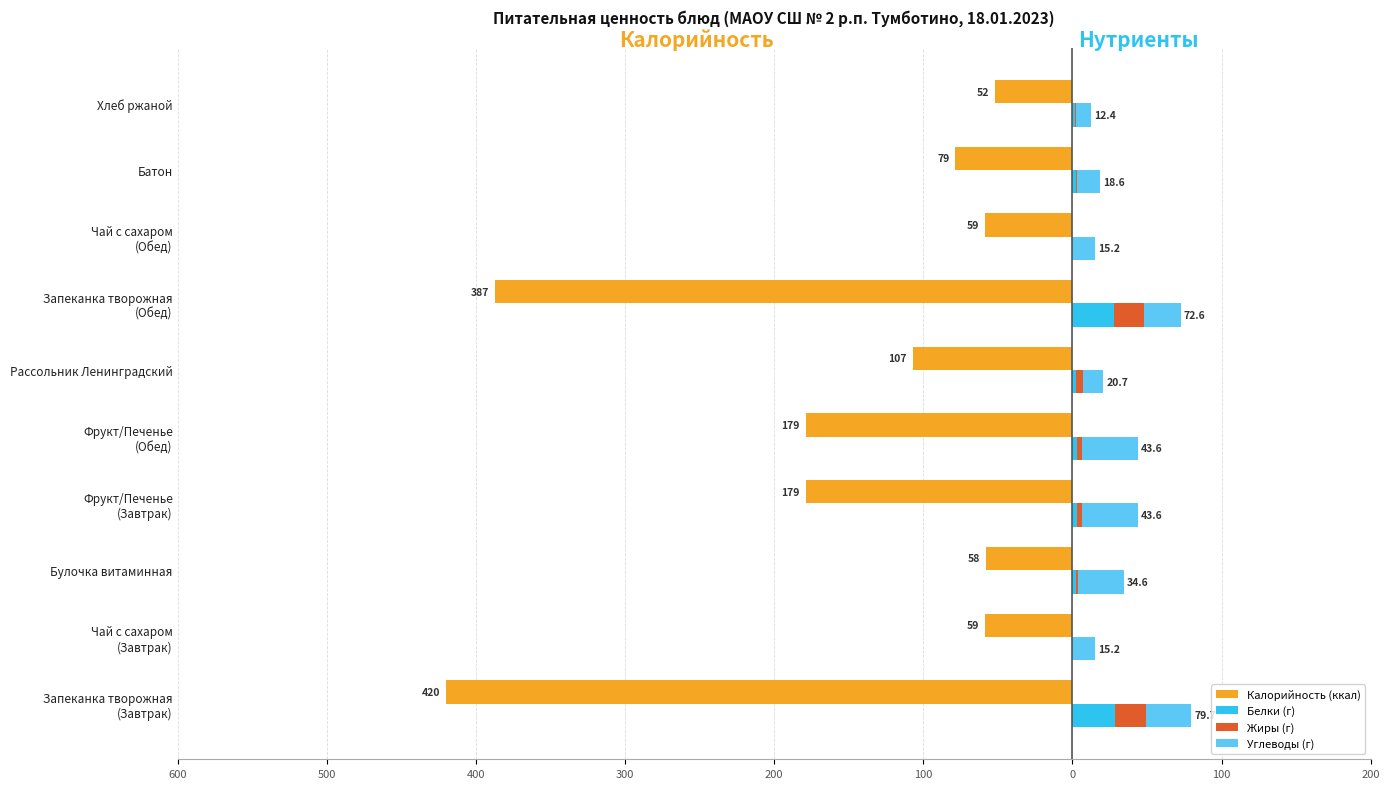

At how many categories does at least one series exceed -391?

10